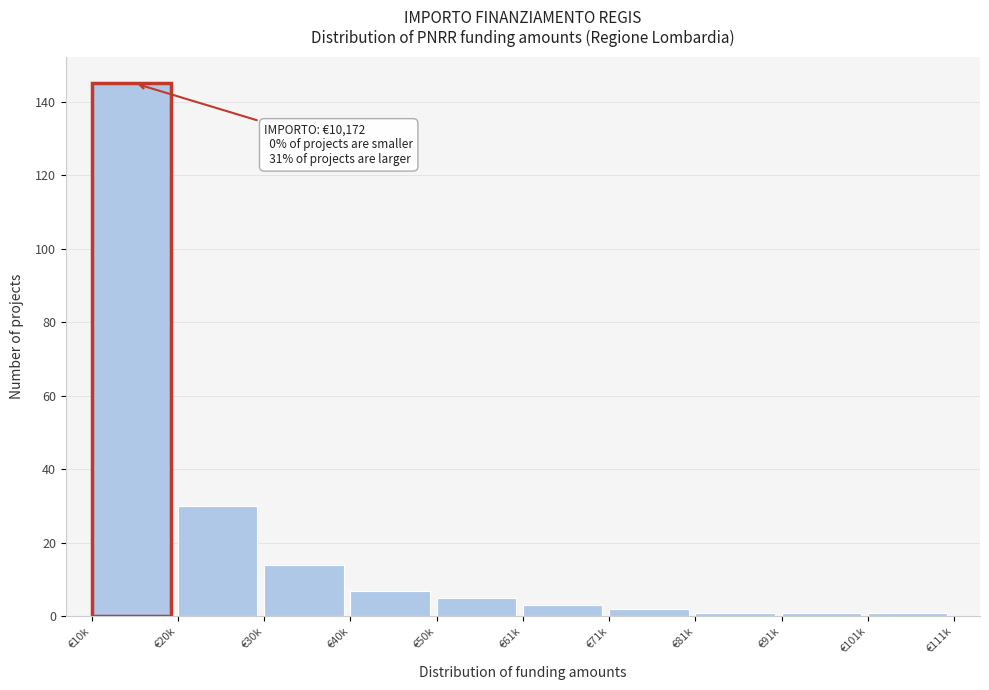

Reading right to left, what are all the values shown in this chart?

€101k=1	€91k=1	€81k=1	€71k=2	€61k=3	€50k=5	€40k=7	€30k=14	€20k=30	€10k=145